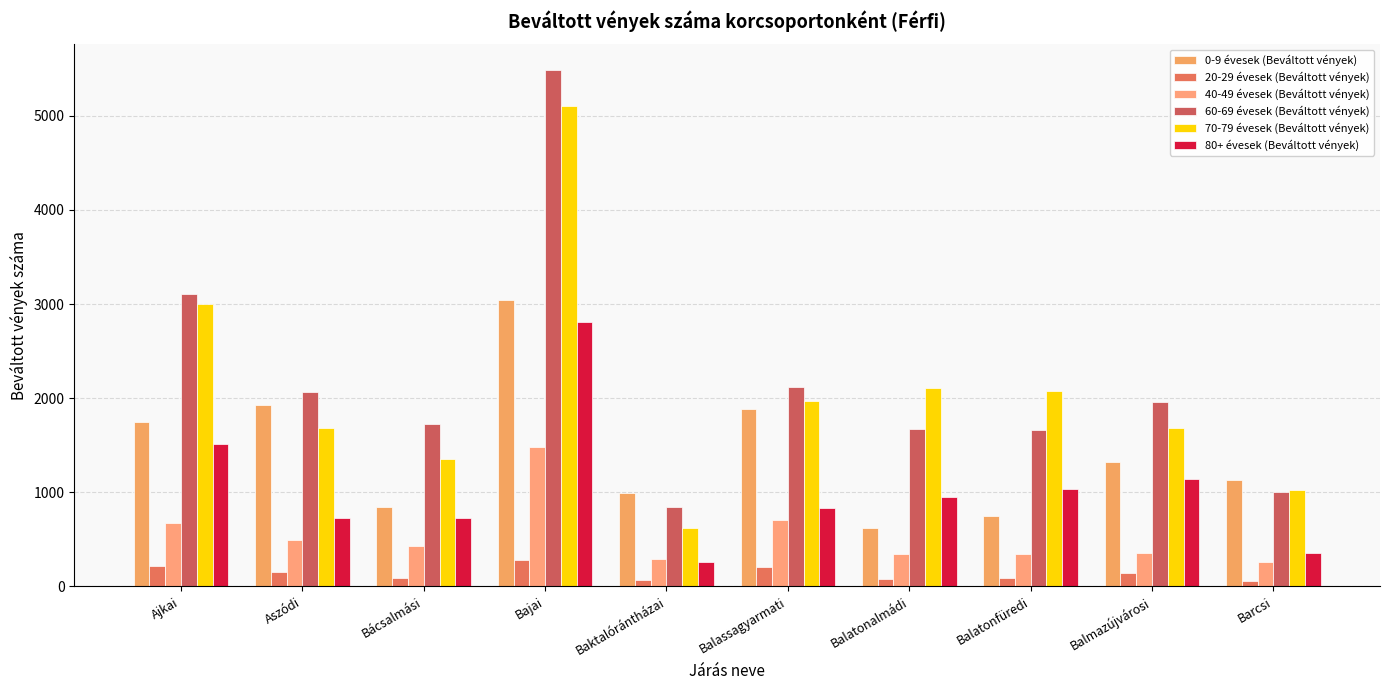

Reading right to left, transcribe all the data shown in this chart.

0-9 évesek (Beváltott vények): 1132	1318	753	619	1882	997	3048	846	1925	1743
20-29 évesek (Beváltott vények): 53	141	88	74	209	71	284	94	153	214
40-49 évesek (Beváltott vények): 261	353	342	342	710	292	1479	429	490	670
60-69 évesek (Beváltott vények): 1008	1957	1658	1668	2116	848	5485	1727	2070	3111
70-79 évesek (Beváltott vények): 1022	1687	2075	2111	1967	624	5101	1353	1684	3000
80+ évesek (Beváltott vények): 351	1145	1040	946	835	257	2812	732	726	1518